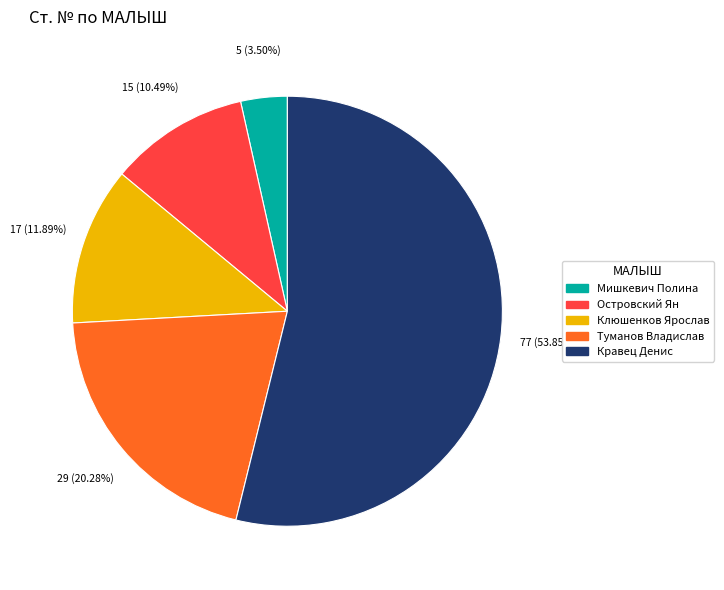

What is the ratio of the value at Туманов Владислав to the value at Мишкевич Полина?

5.8